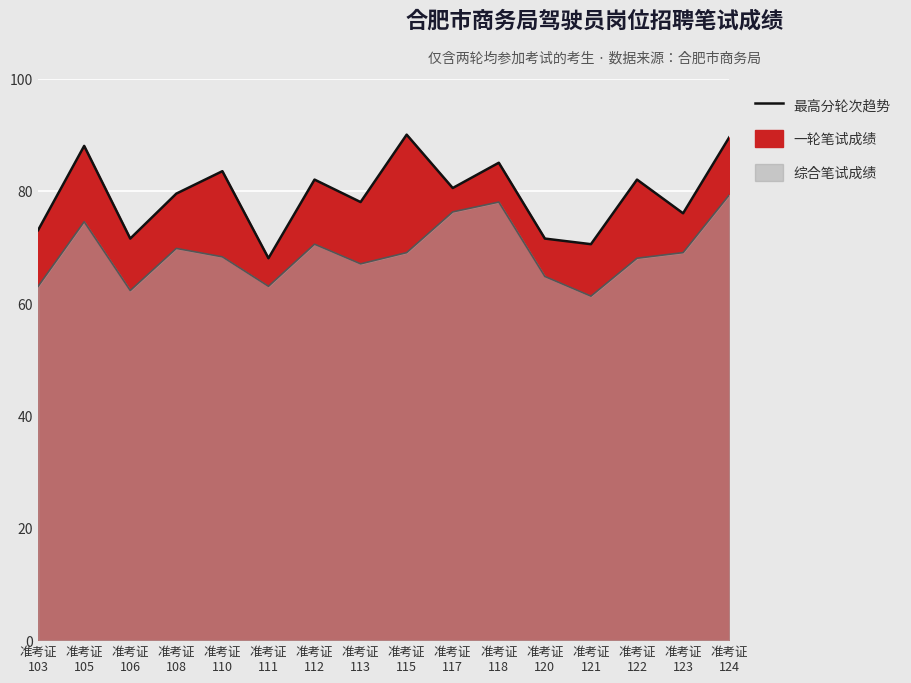

Which has a higher value, 准考证 123 or 准考证 121?

准考证 123